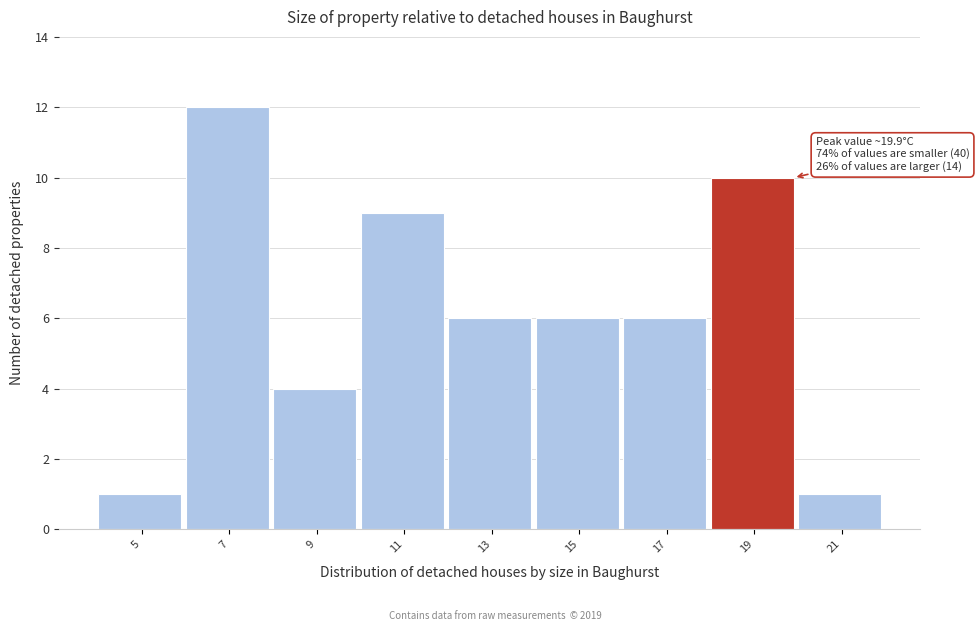

Which range on the x-axis has the tallest bar?

6 to 8